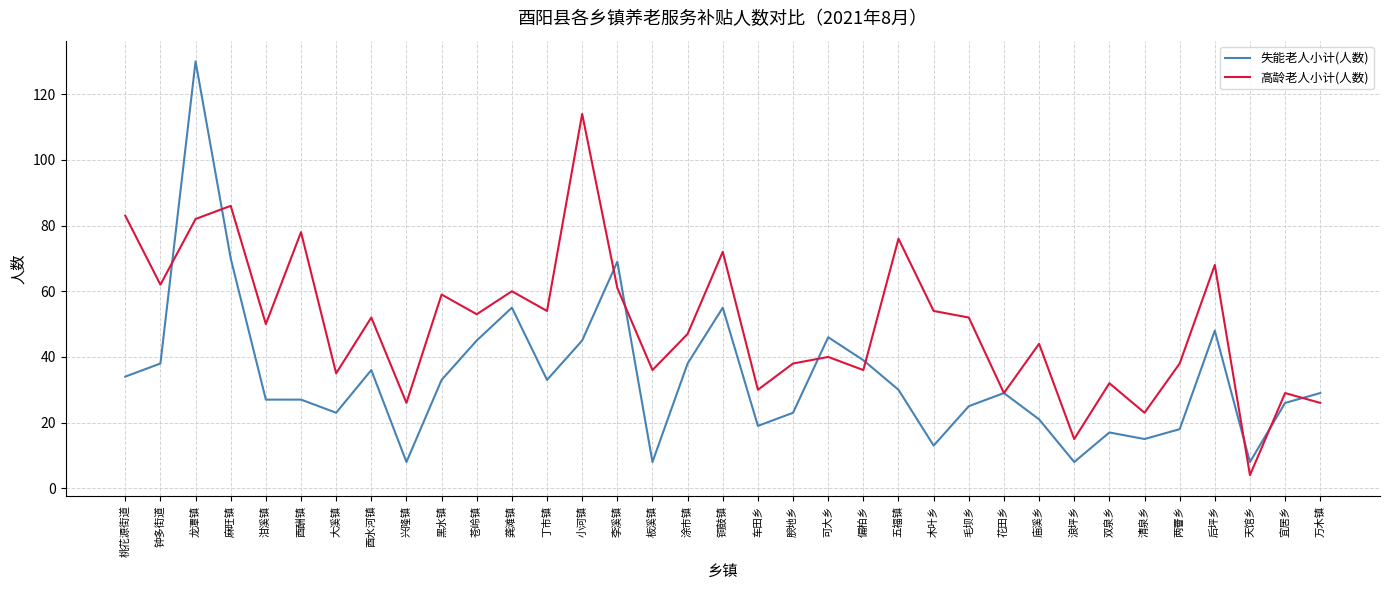

Is this an area chart (filled region under the line)?

No